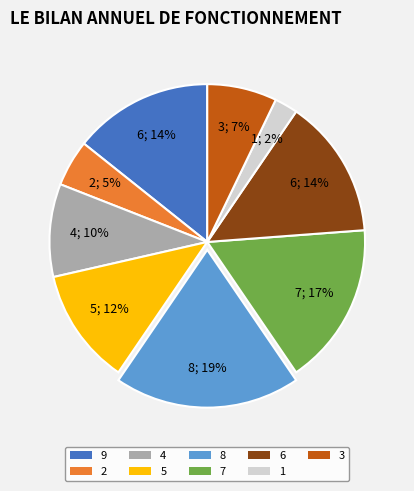

Approximately how many times larger is the value at 7 compared to 6?

1.2